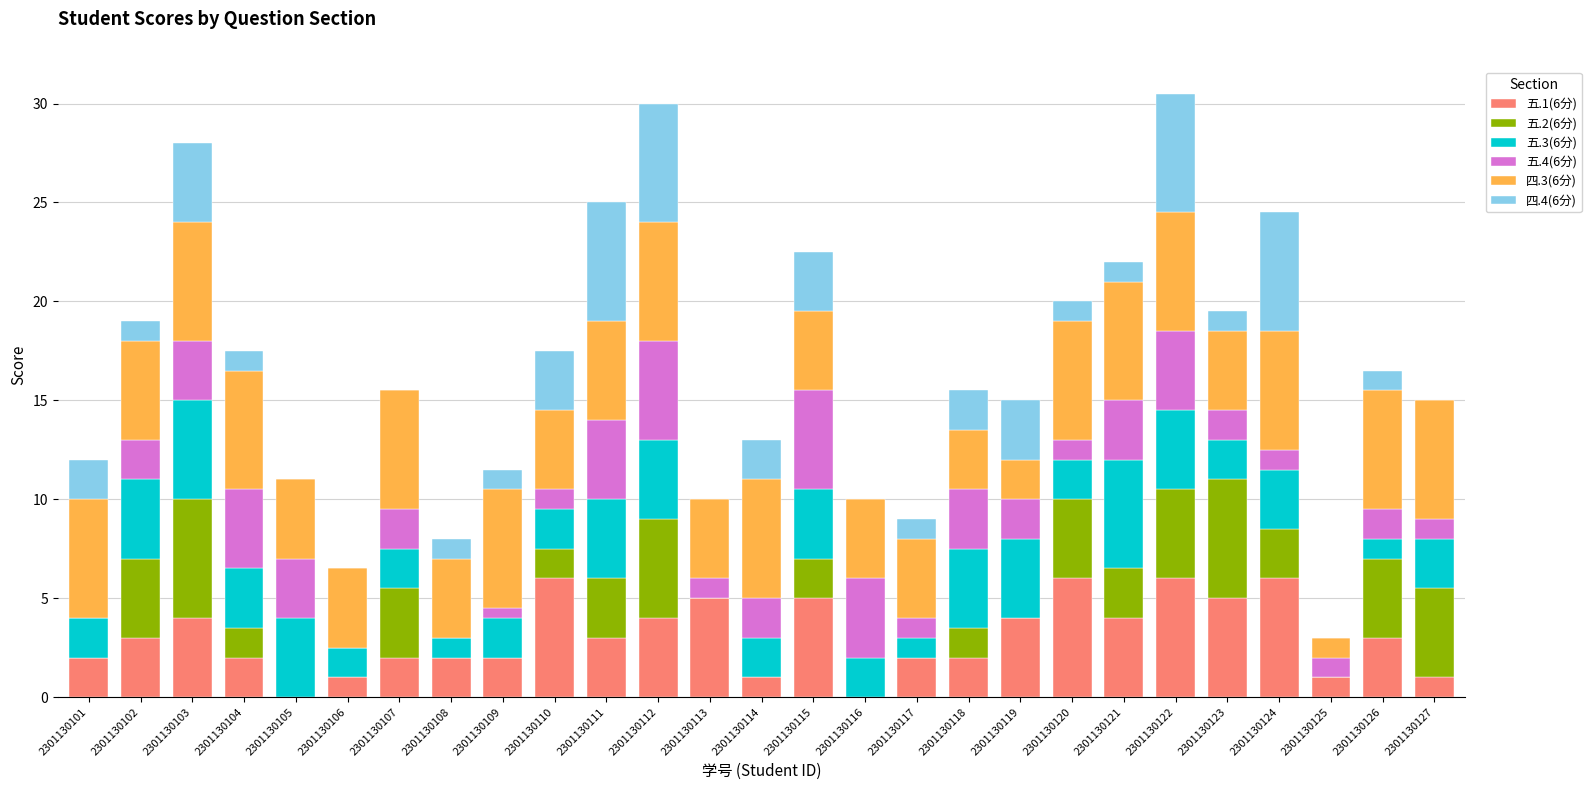

What is the total value across all series at 2301130127?

15.0